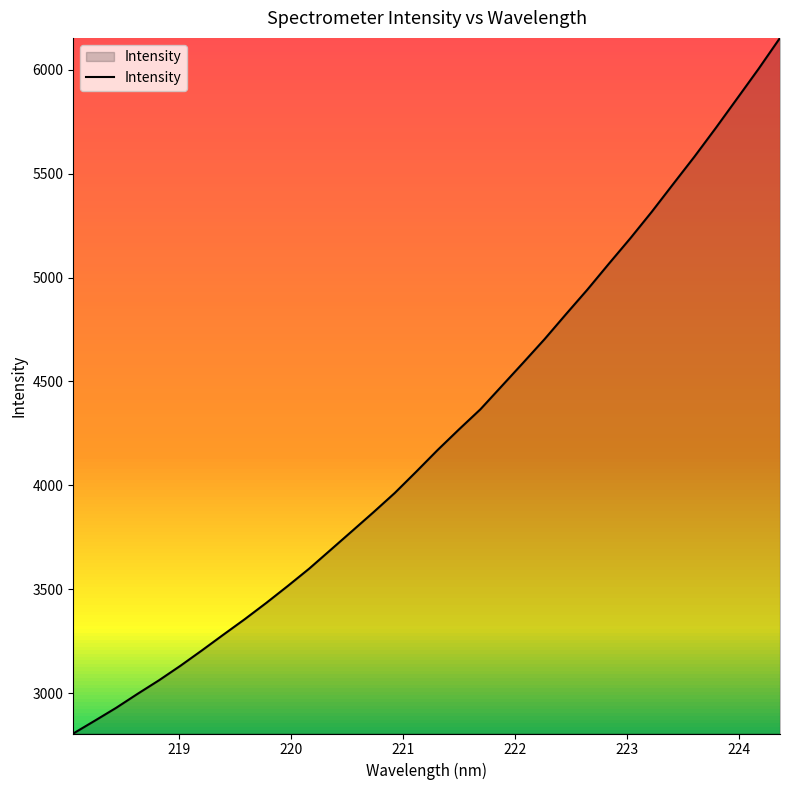

What is the minimum value shown in the chart?

2806.2